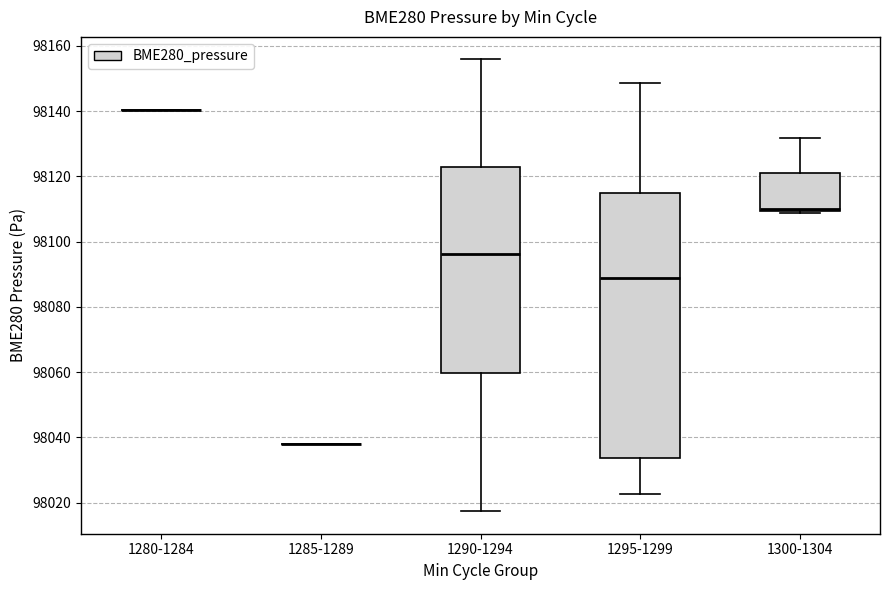

Reading left to right, transcribe this box plot: for each box, give where its median line is, the range the box spans, and where its two whiskers end, as read against the y-axis. The values are not printed on the chart, so give them approximately, as read against the axis.

1280-1284: box collapsed to a line at 98140, whiskers 98140 to 98140
1285-1289: box collapsed to a line at 98038, whiskers 98038 to 98038
1290-1294: median 98096, box 98060 to 98122, whiskers 98018 to 98156
1295-1299: median 98088, box 98034 to 98114, whiskers 98022 to 98148
1300-1304: median 98110 (just above the box's lower edge), box 98110 to 98120, whiskers 98108 to 98132